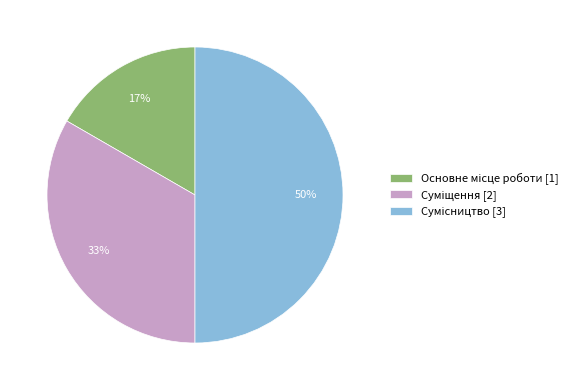

To the nearest percent, what is the difference between the largest and smallest slice percentages?

33%